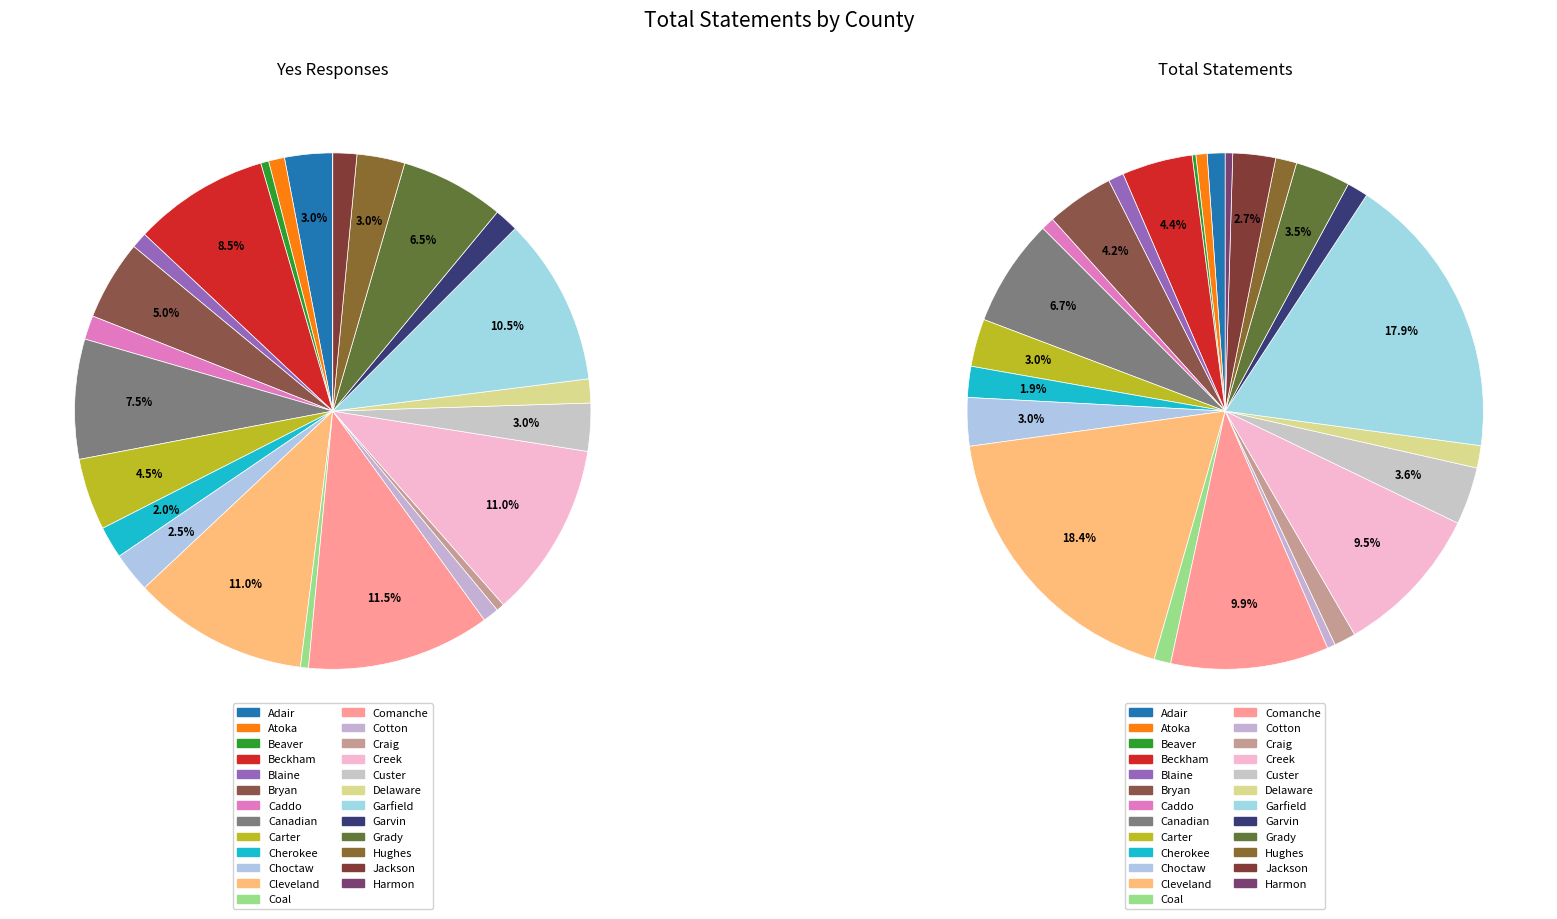

How many slices are in this pie chart?

25